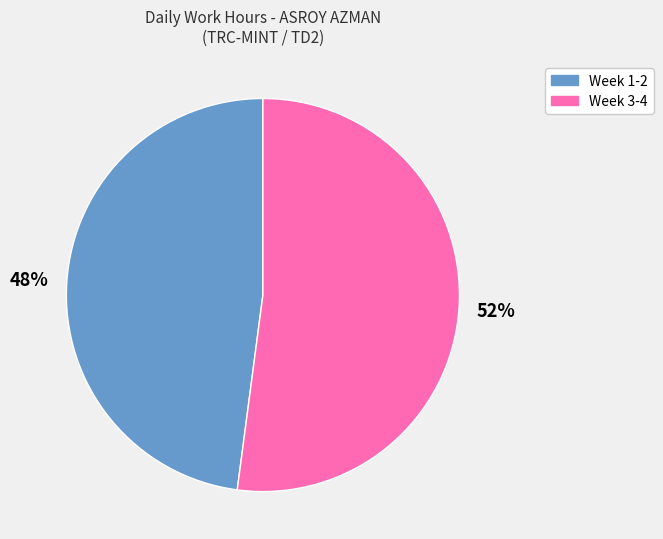

What is the largest slice in the pie chart?

Week 3-4